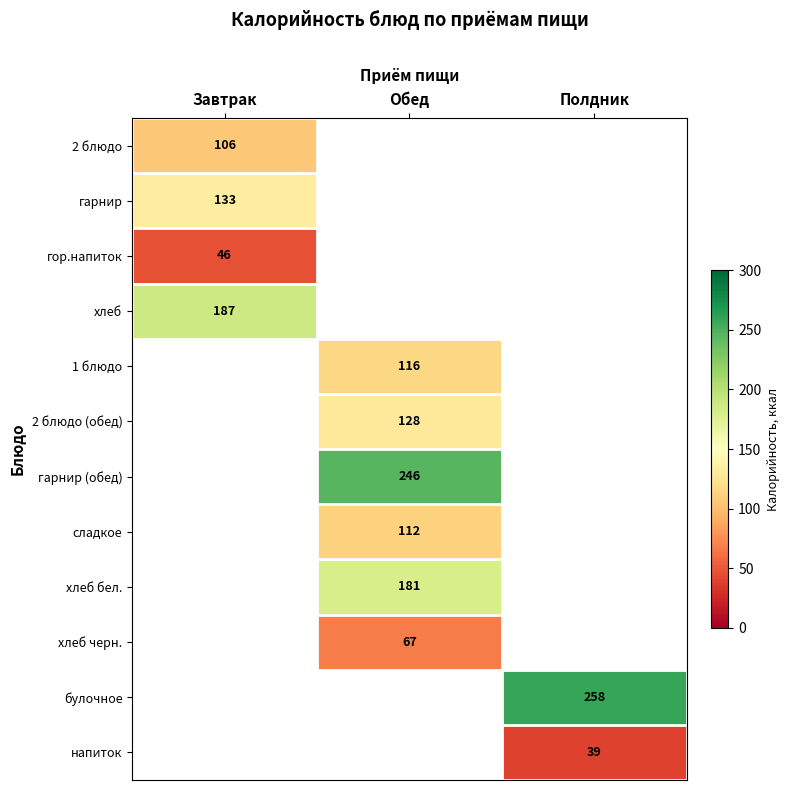

Is it true that сладкое equals 112 at Обед?

True